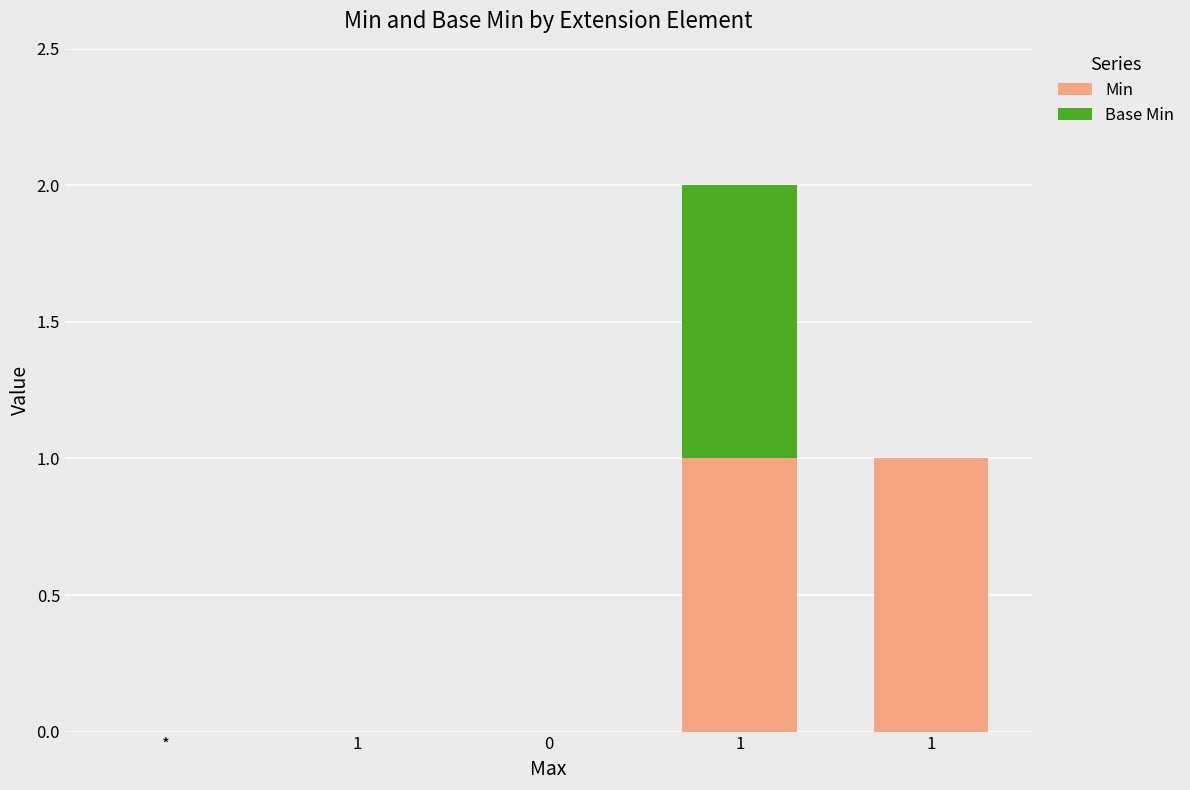

Which series has the widest spread of values?

Min